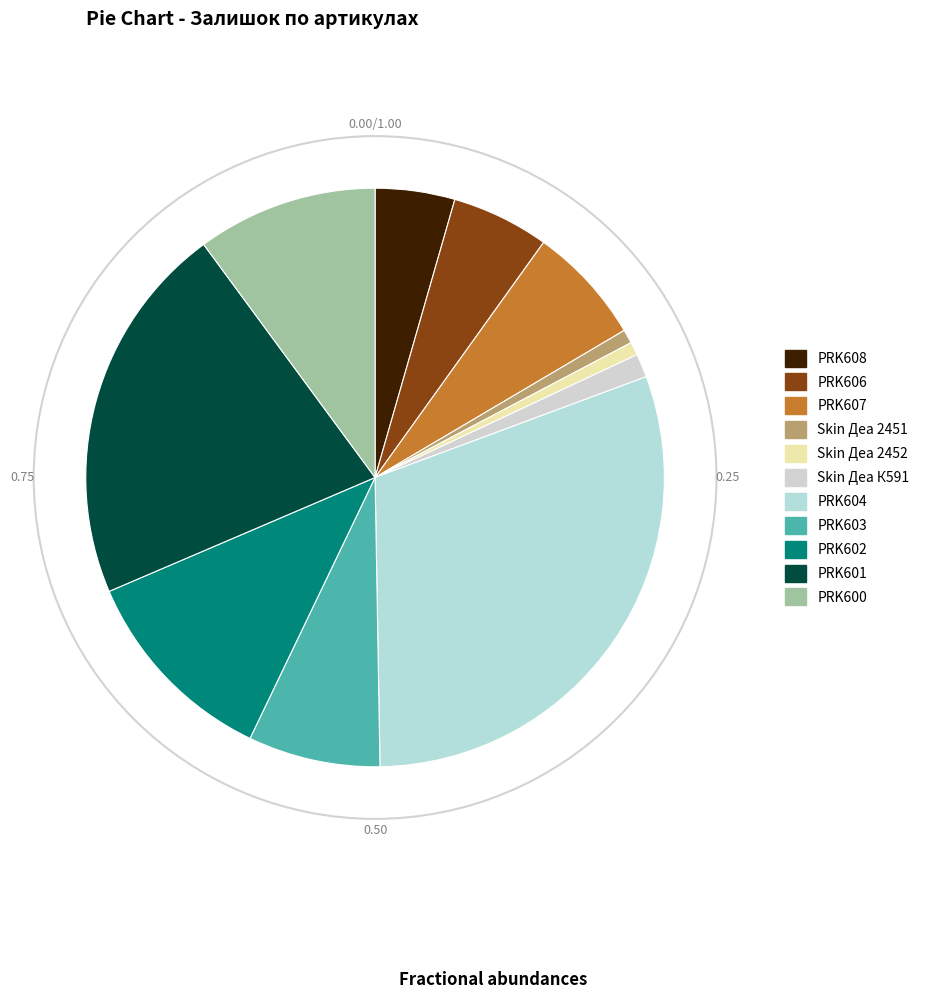

What is the ratio of the value at PRK601 to the value at PRK608?

4.8